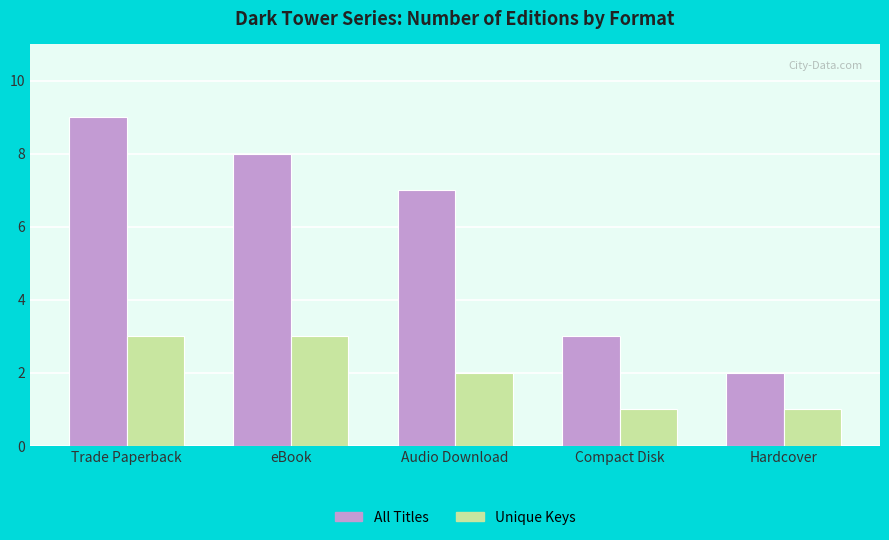

What is the difference between the highest and lowest values at Trade Paperback?

6